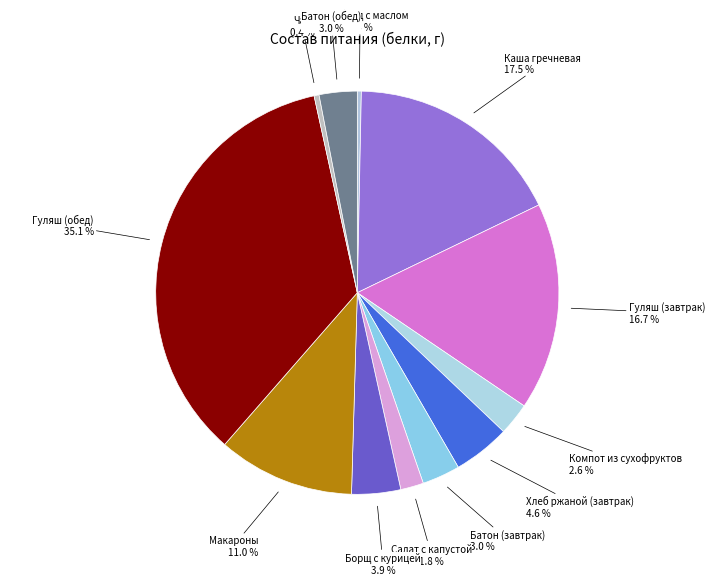

To the nearest percent, what percentage of the pie is Салат с капустой?

2%